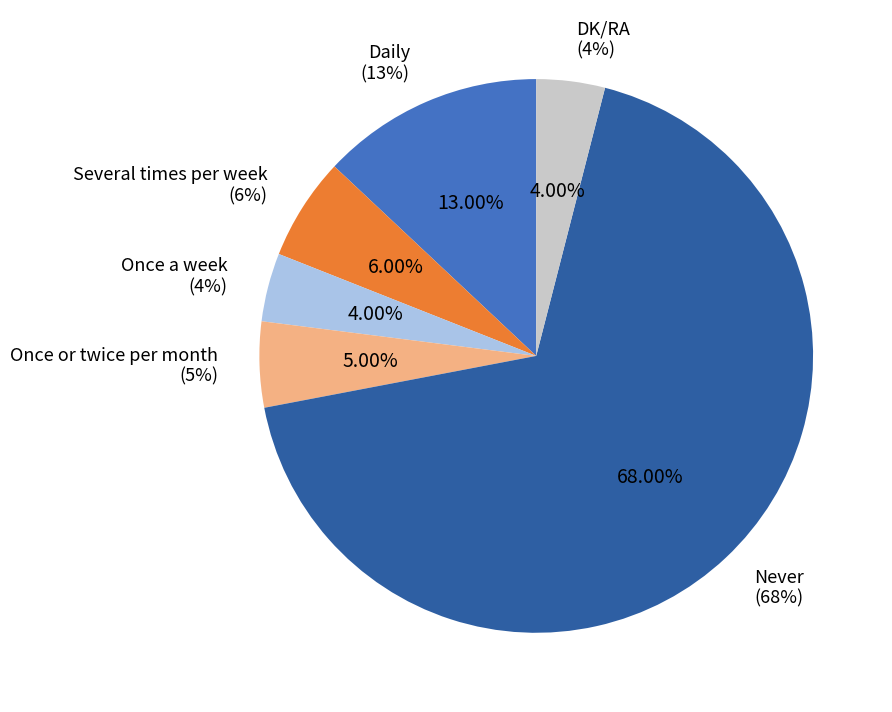

Which has a higher value, Daily or Once or twice per month?

Daily